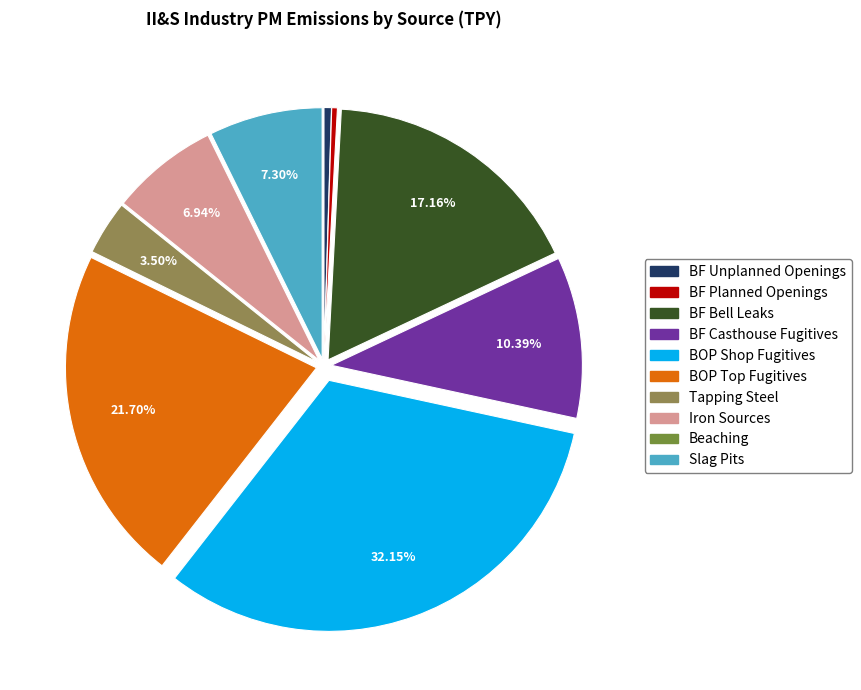

Is there any slice that represents more than half of the pie?

No